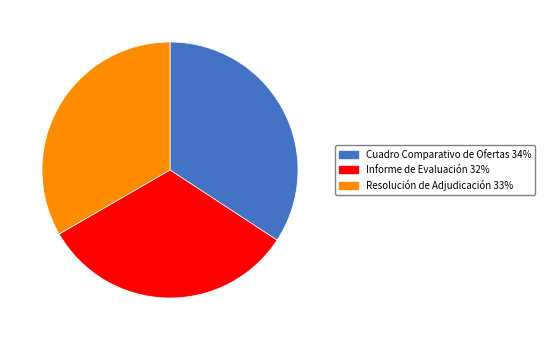

Is it true that Informe de Evaluación is 38% of the pie?

False